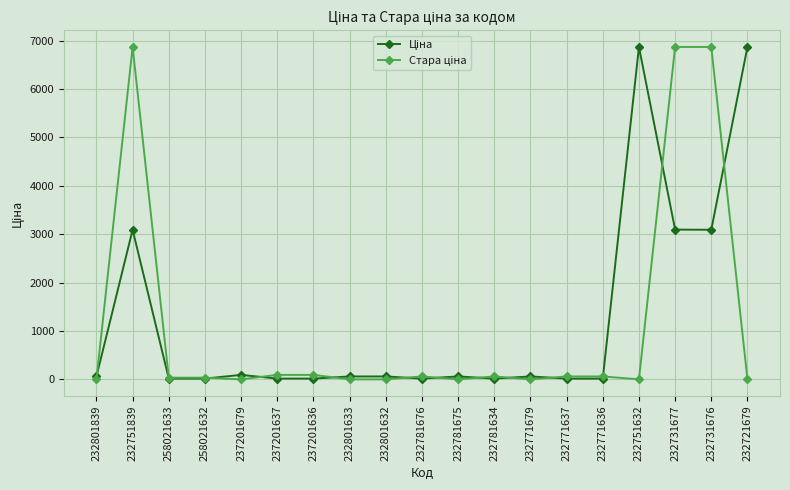

What is the maximum value shown in the chart?

6869.4